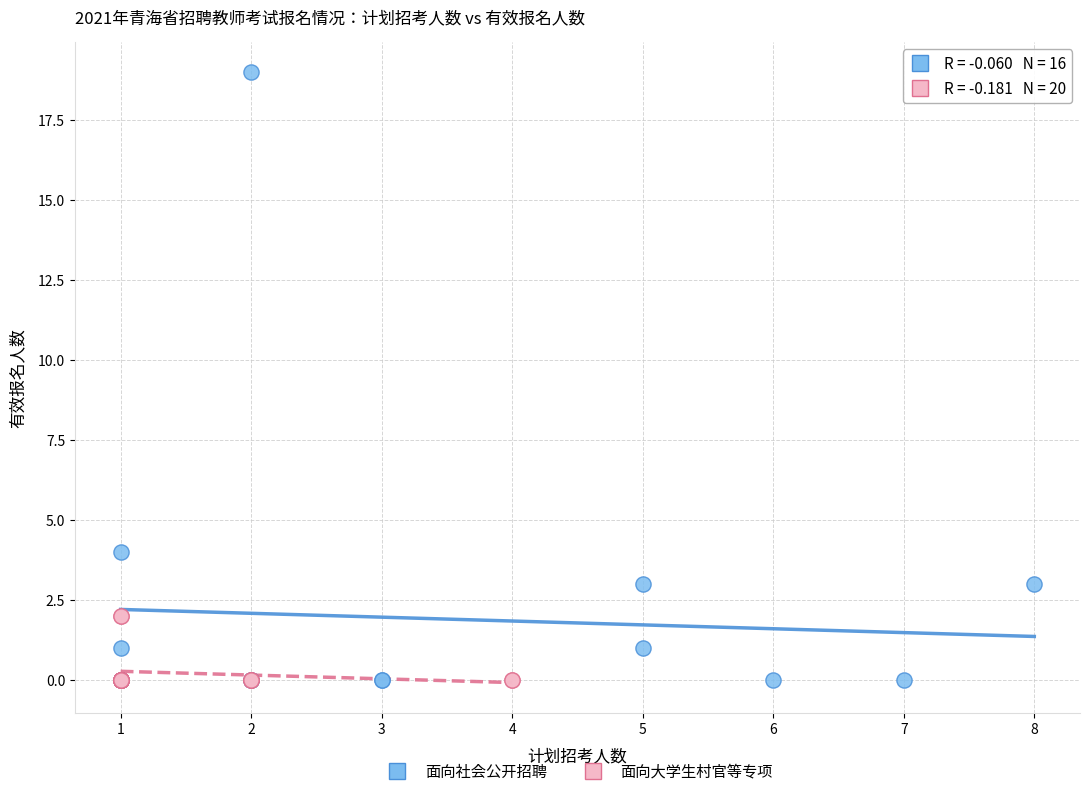

Which series reaches the maximum Y coordinate?

面向社会公开招聘